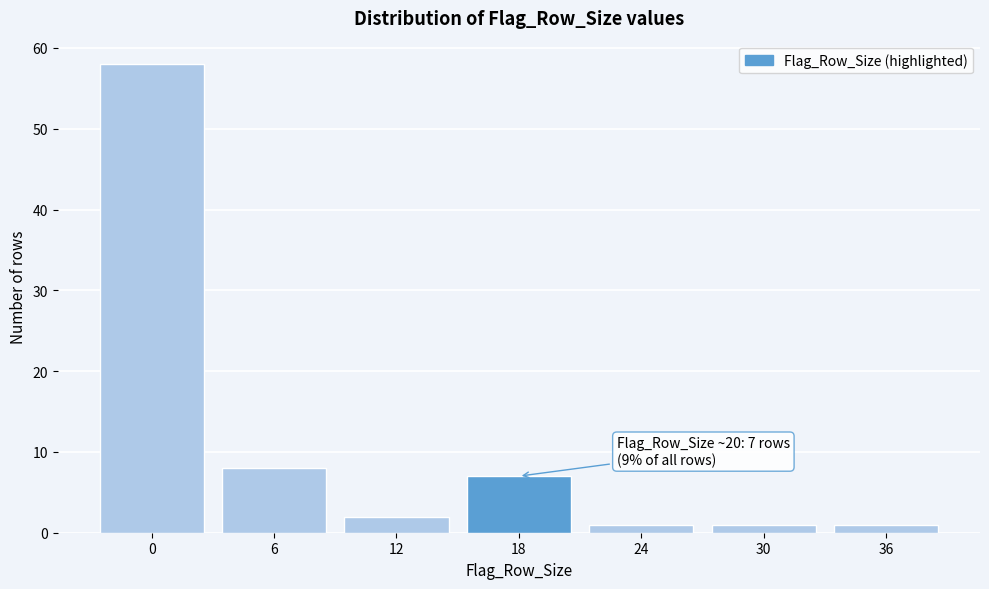

Reading right to left, extract all data points from this chart.

1	1	1	7	2	8	58